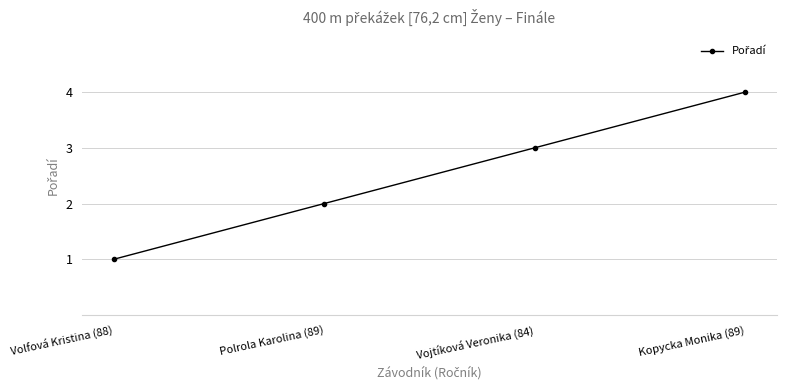

Reading left to right, transcribe all the data shown in this chart.

1	2	3	4